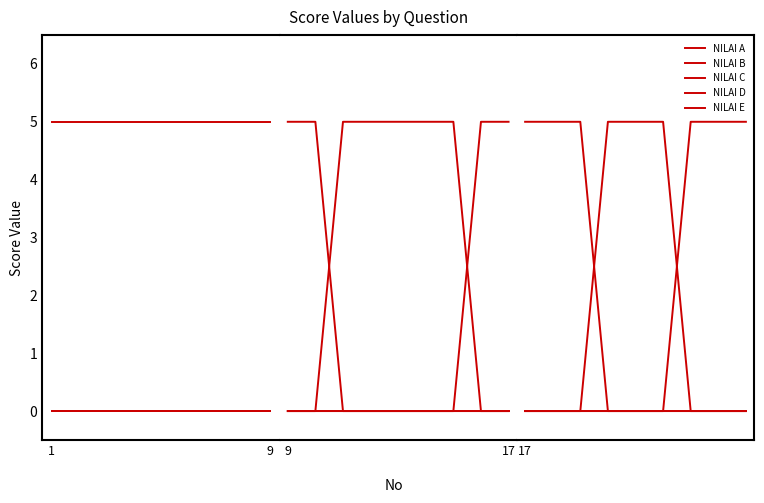

Which label corresponds to the smallest value in the chart?

17